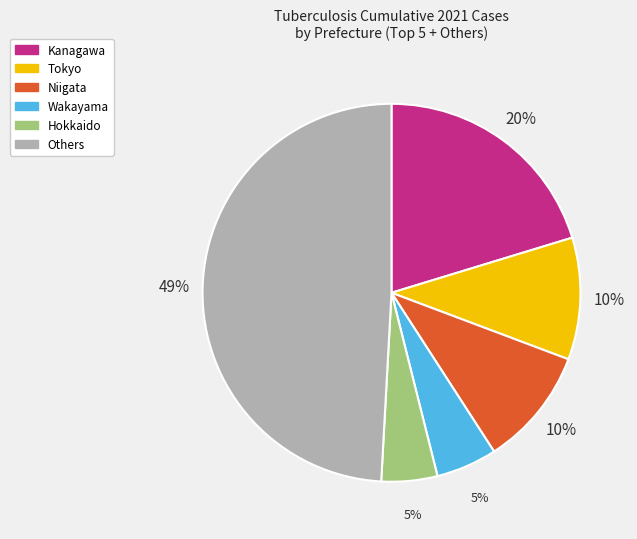

To the nearest percent, what is the difference between the largest and smallest slice percentages?

44%